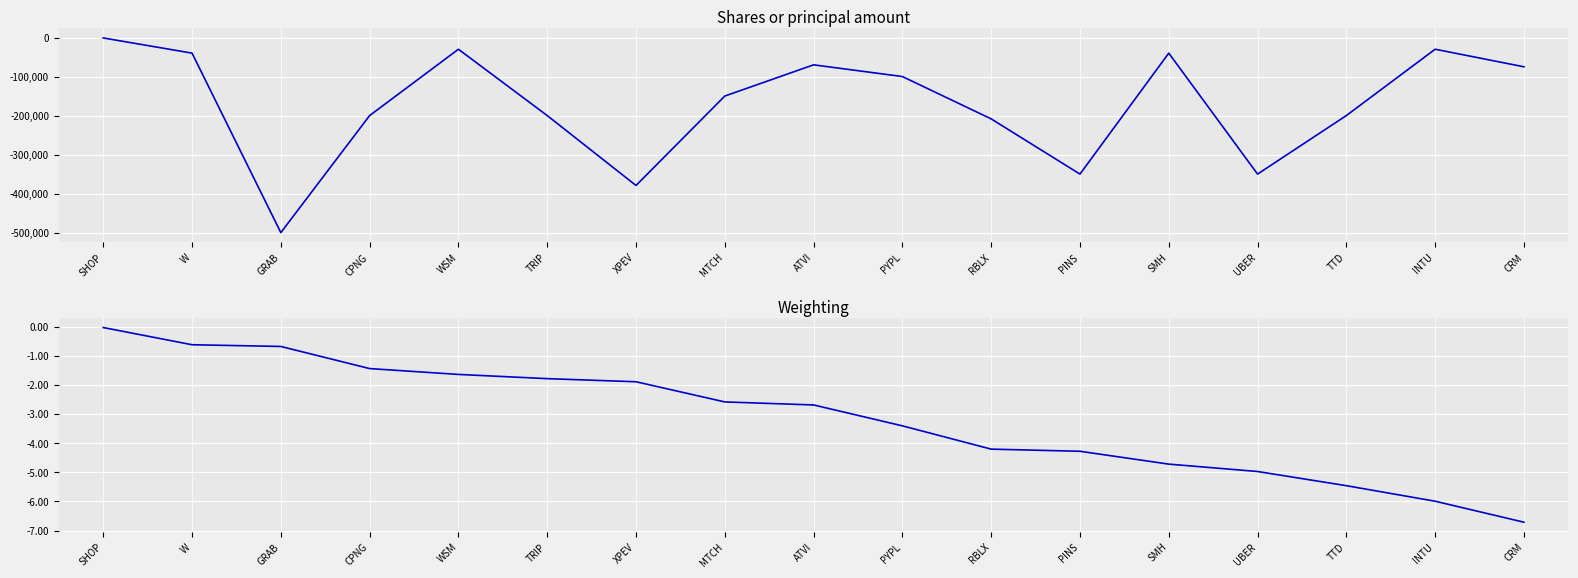

Reading left to right, transcribe all the data shown in this chart.

Shares or principal amount: -1100.0	-40000.0	-500000.0	-200000.0	-30000.0	-200000.0	-379148.0	-150000.0	-70000.0	-100000.0	-208500.0	-350000.0	-40000.0	-350000.0	-200000.0	-30000.0	-75000.0
Weighting: -0.0	-0.6	-0.7	-1.4	-1.6	-1.8	-1.9	-2.6	-2.7	-3.4	-4.2	-4.3	-4.7	-5.0	-5.5	-6.0	-6.7